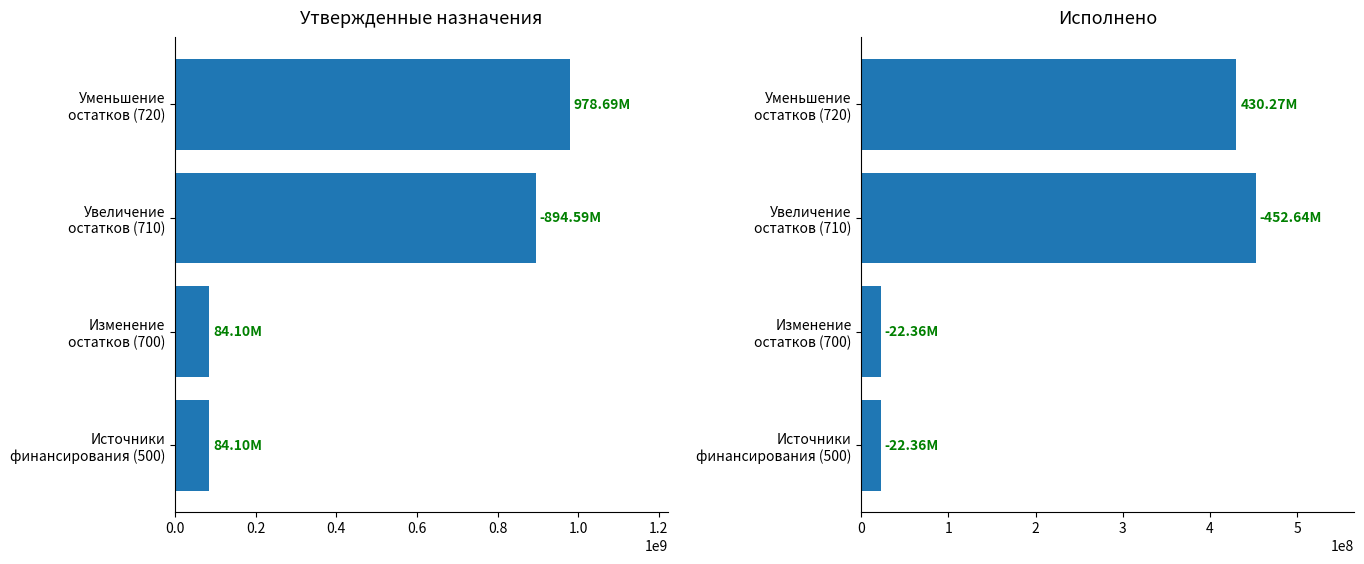

What is the difference between the second highest and minimum values in the Утвержденные бюджетные назначения series?

810487865.9